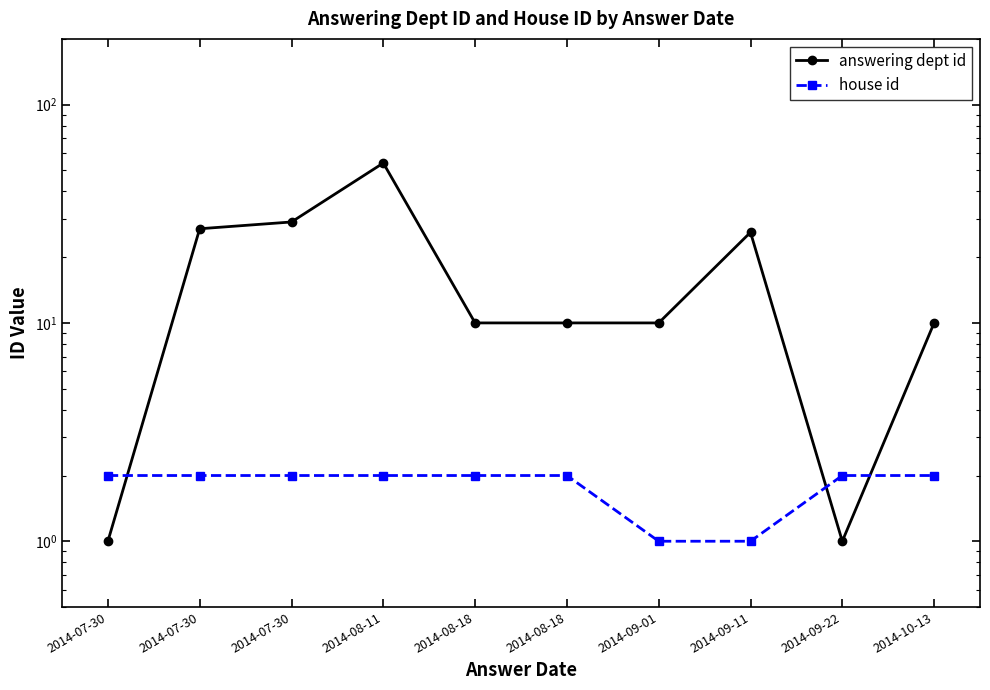

The value of answering dept id at 2014-09-01 is 10. True or false?

True